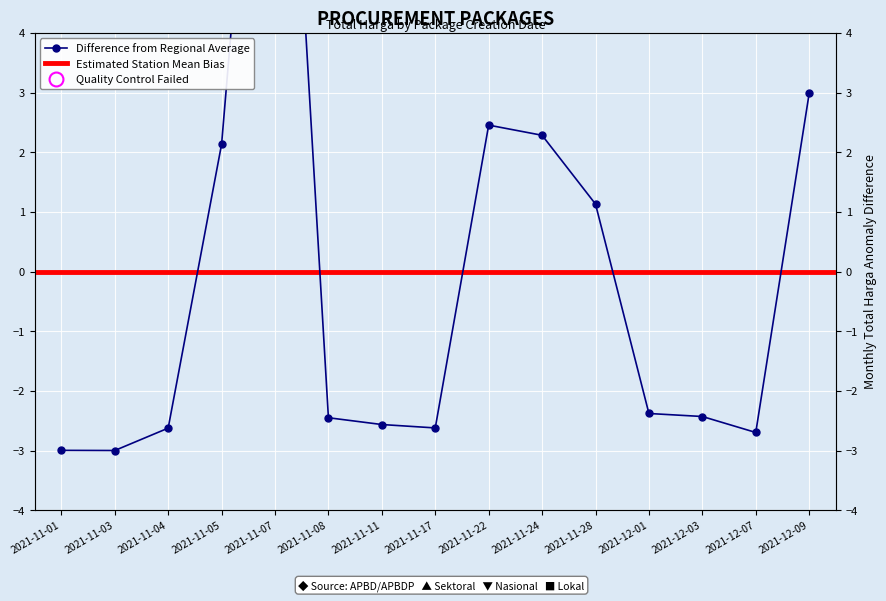

What position from the left is 2021-12-03?

13